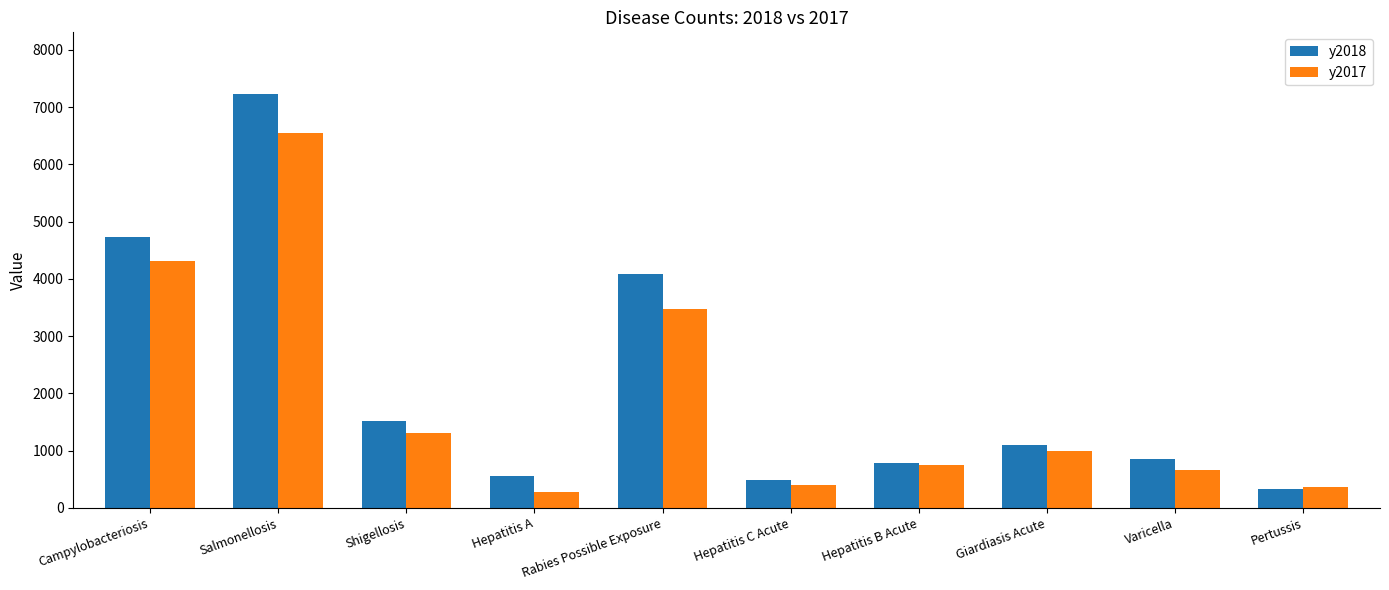

How many bars are there in each group?

2